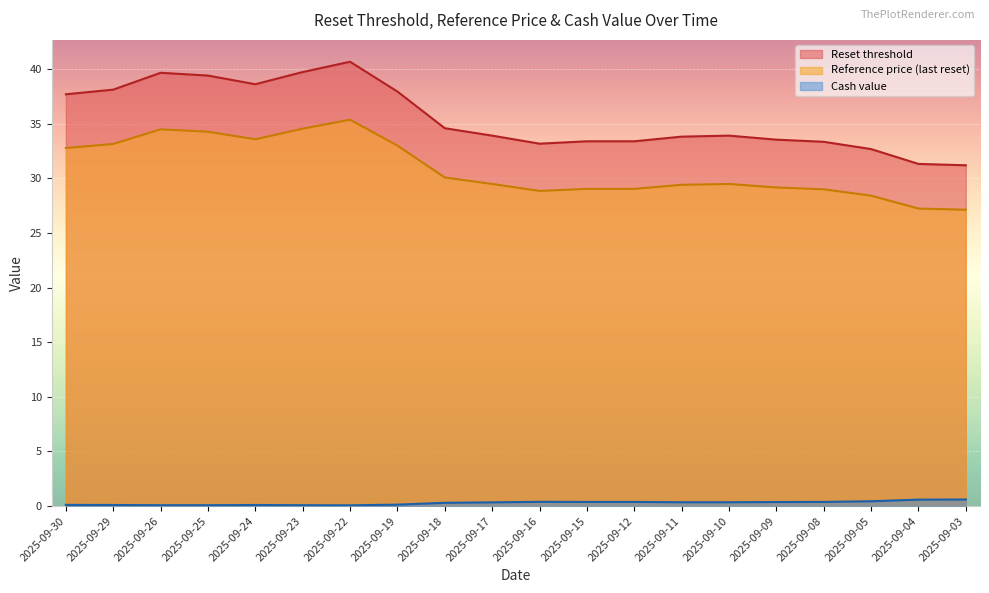

What is the average value of the Reset threshold series?

35.5